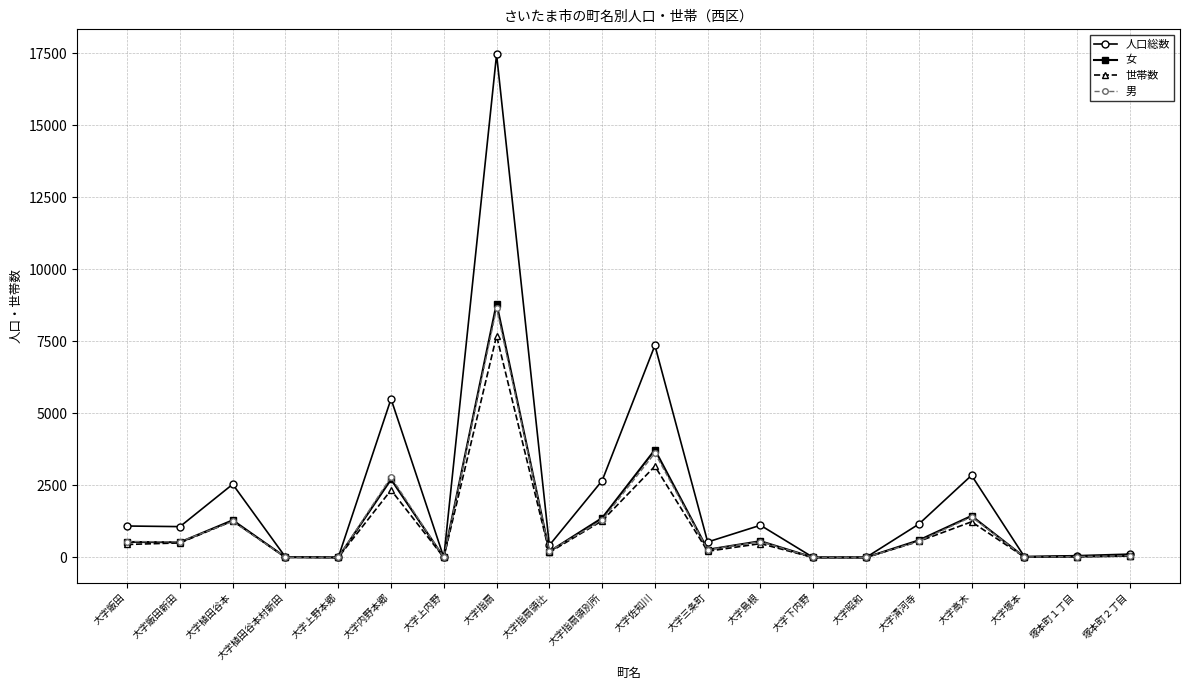

Which series has the widest spread of values?

人口総数